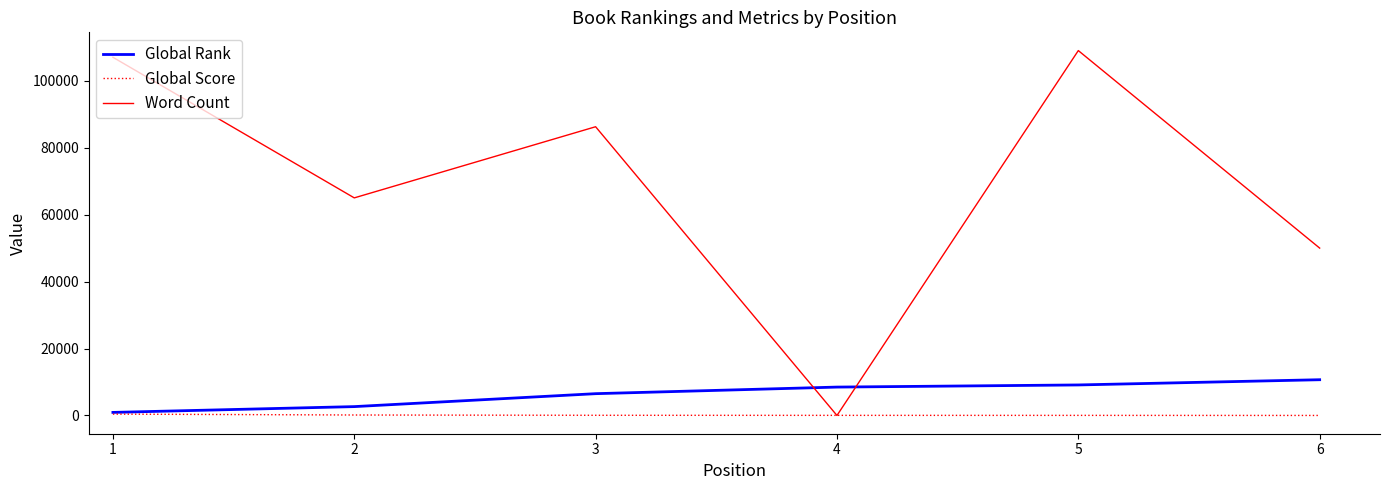

Is the value of Global Score at 1 greater than the value of Global Rank at 6?

No